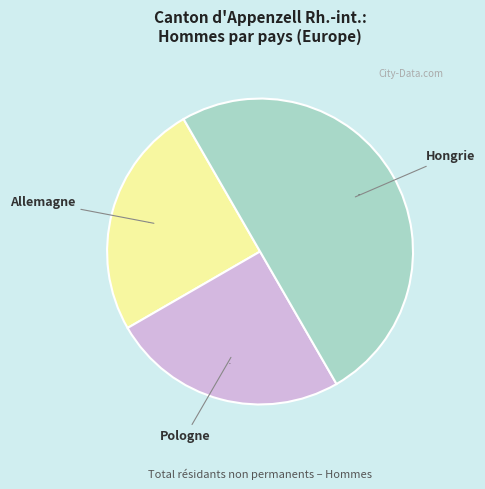

To the nearest percent, what is the average slice percentage?

33%